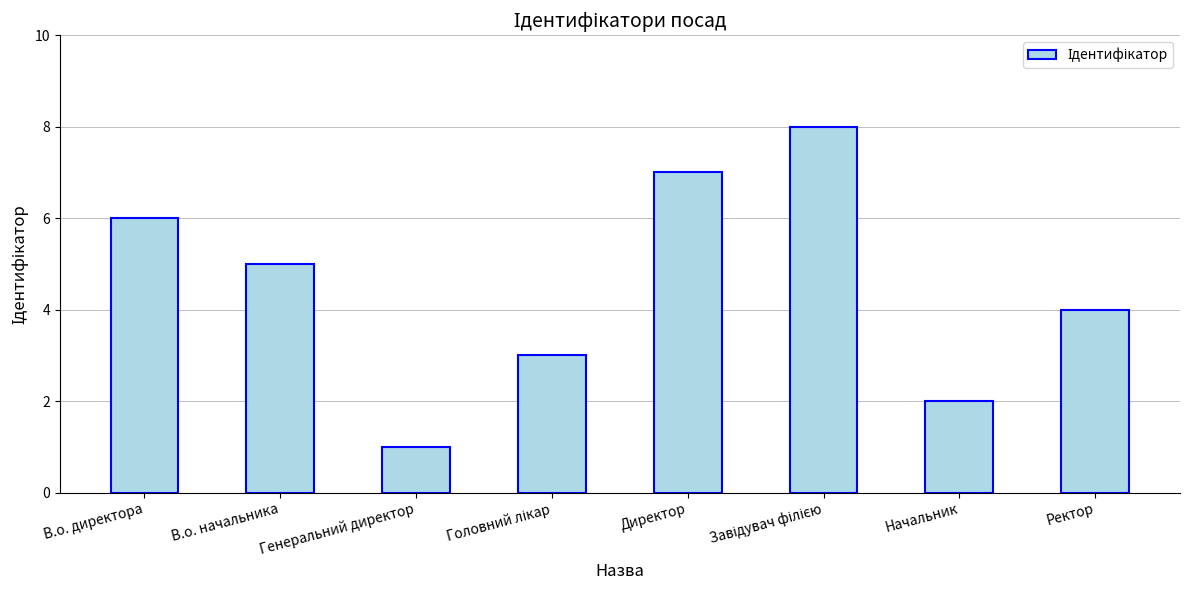

What is the label of the 2nd bar from the right?

Начальник